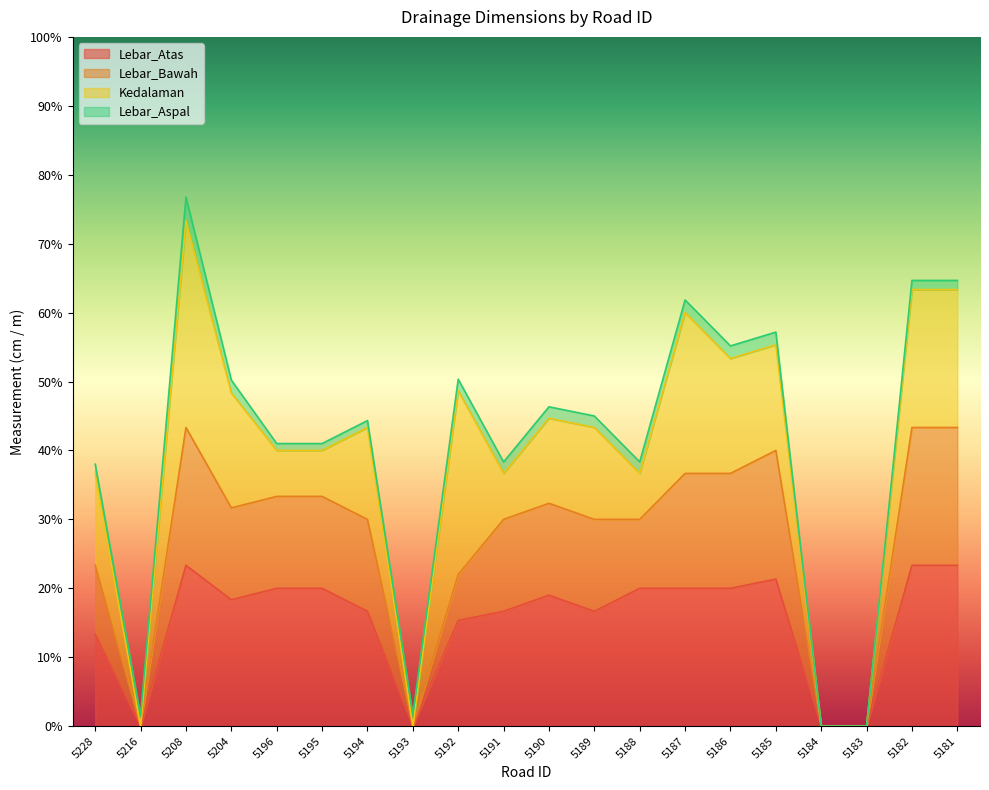

True or false: Lebar_Atas has a value of 16.7 at 5191.

True